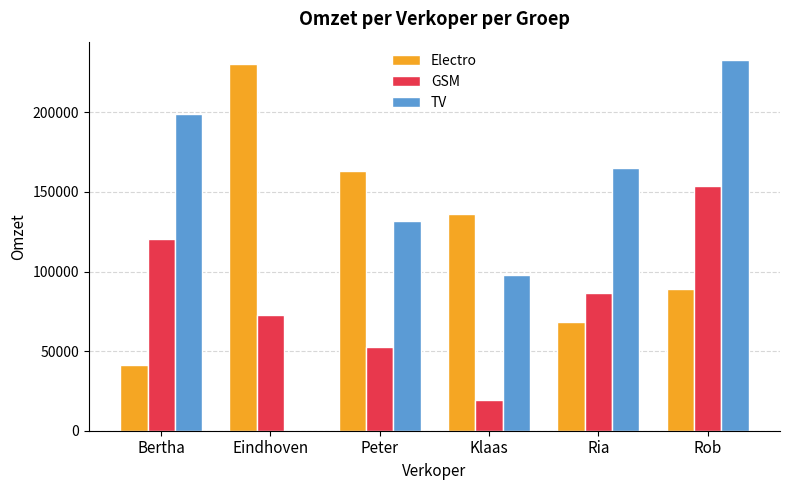

Count the Electro values in the range 68500 to 163000.

4